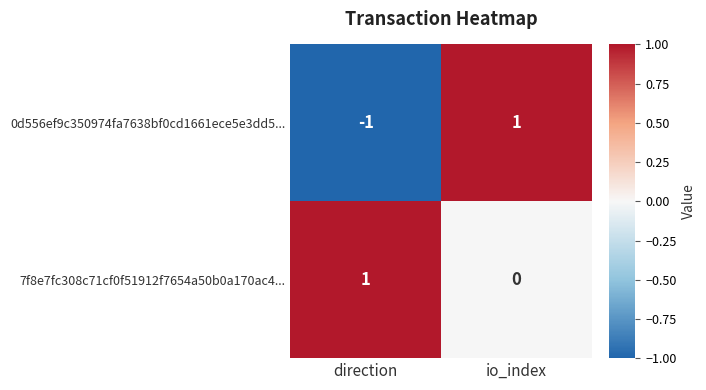

Reading left to right, transcribe all the data shown in this chart.

0d556ef9c350974fa7638bf0cd1661ece5e3dd5...: direction=-1	io_index=1
7f8e7fc308c71cf0f51912f7654a50b0a170ac4...: direction=1	io_index=0